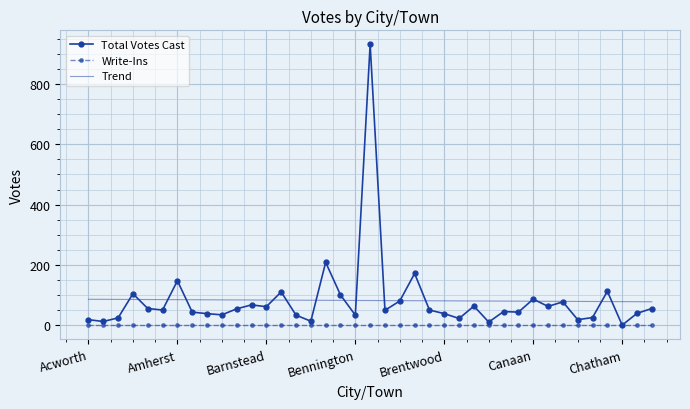

True or false: Trend and Write-Ins intersect in this chart.

False